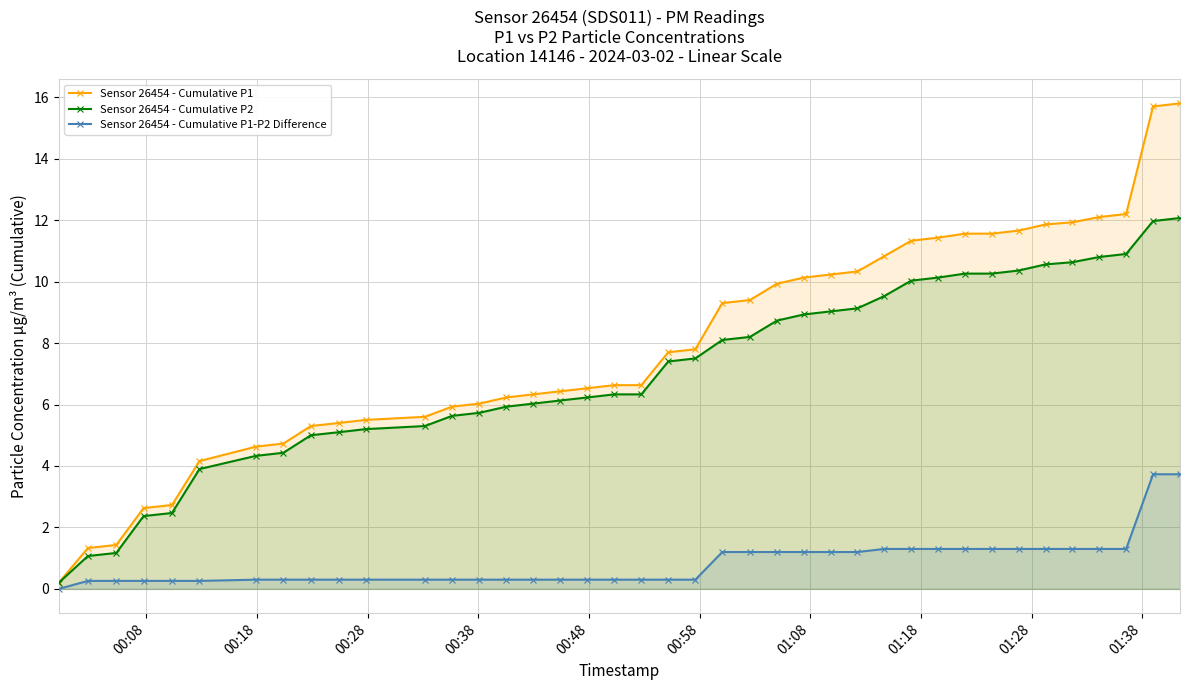

Which series has the largest total across all categories?

Sensor 26454 - Cumulative P1